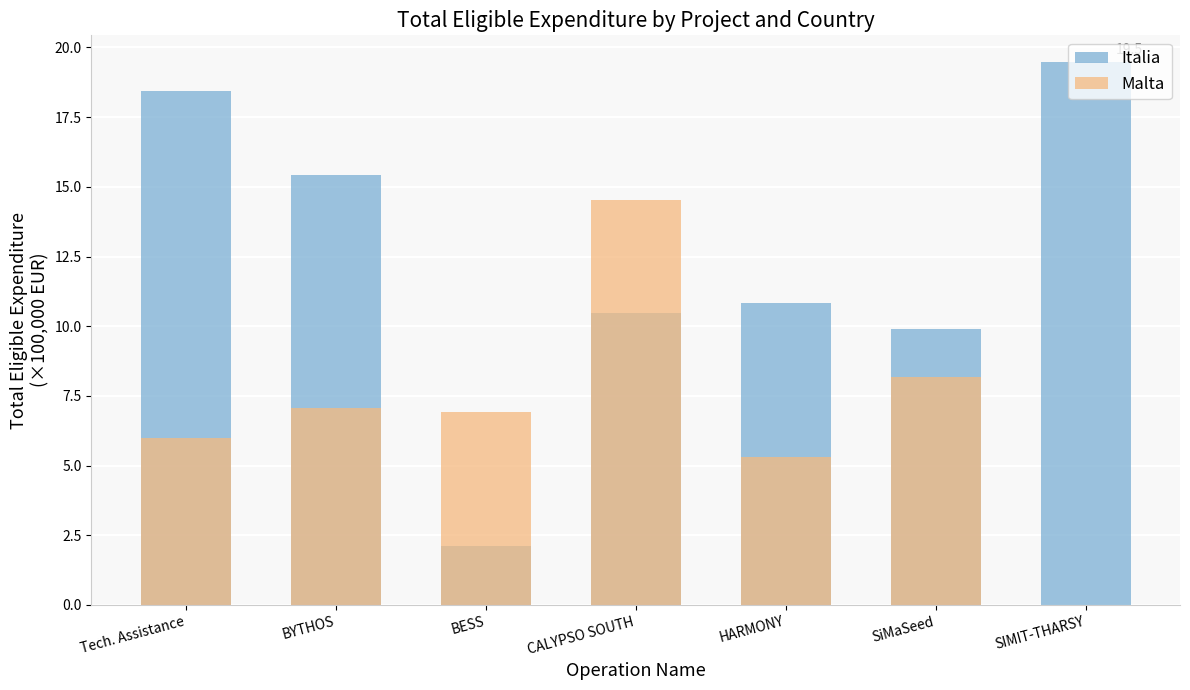

Count the number of categories in the chart.

7